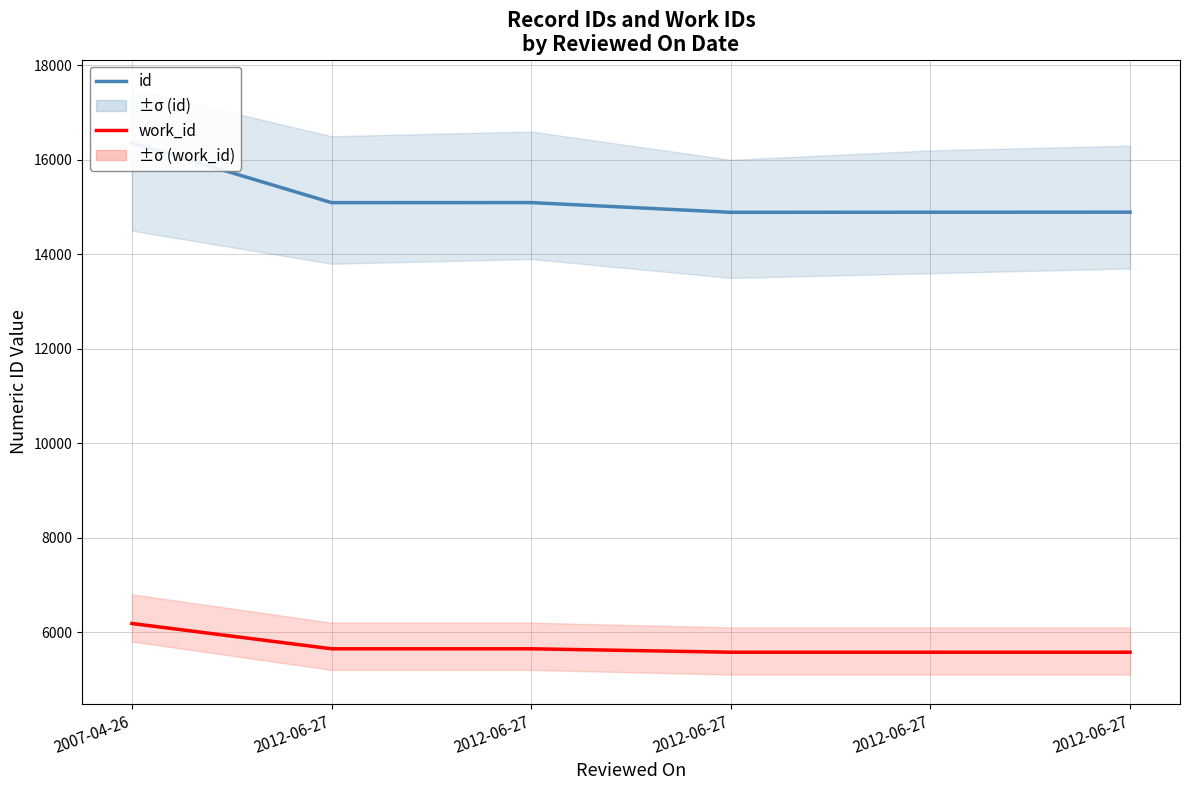

List the series in order of their peak value, lowest first.

work_id, id